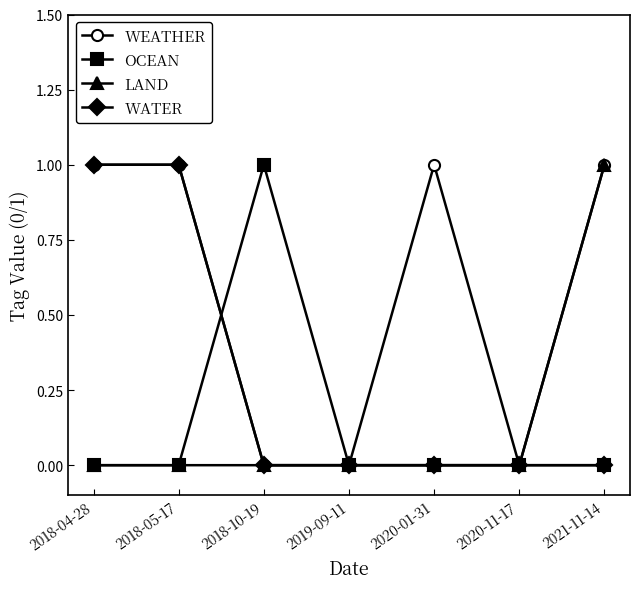

How many data points in WEATHER are less than 1?

3